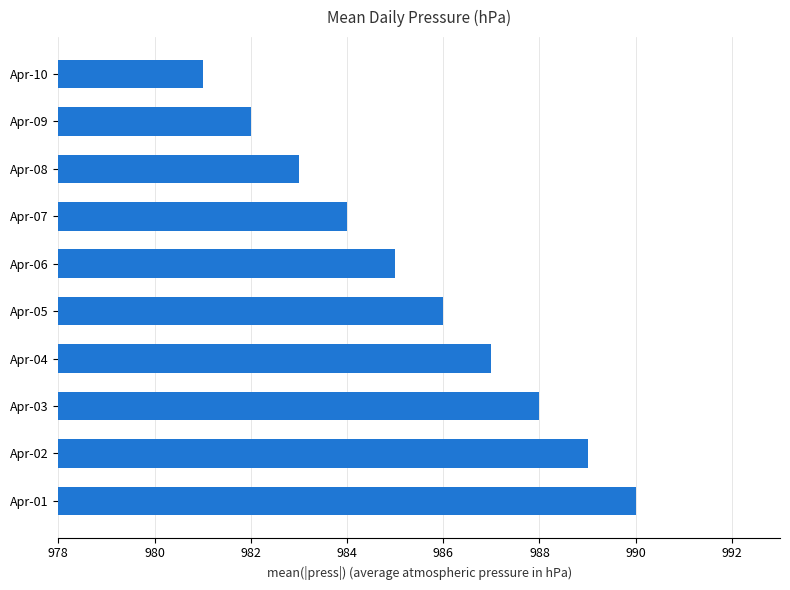

What is the difference between the maximum and minimum values?

9